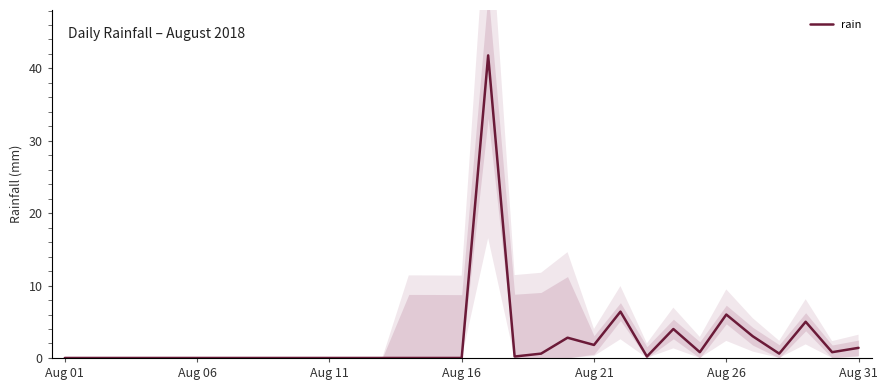

What is the highest value of the rain series?

41.8